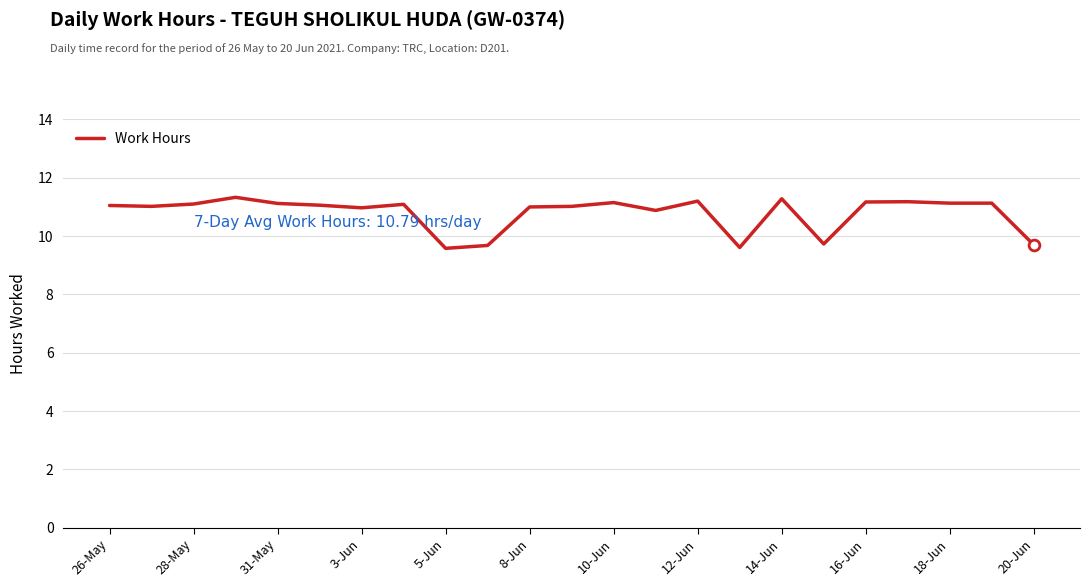

What is the minimum value shown in the chart?

9.6